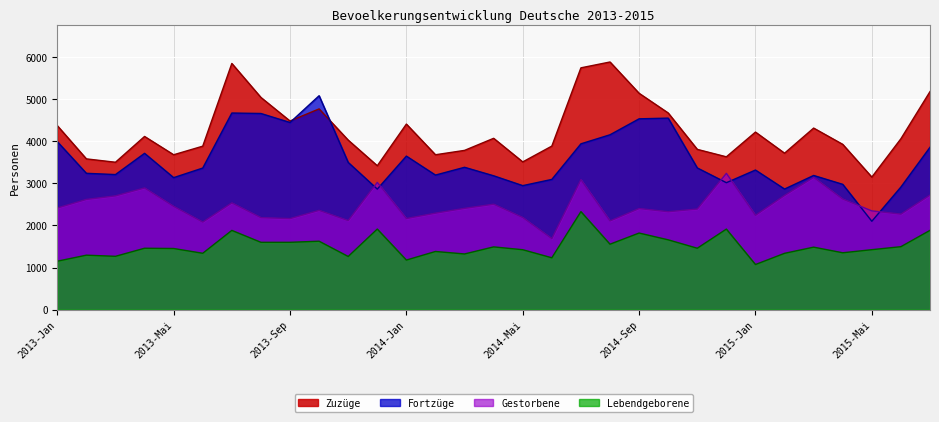

What is the minimum value for Fortzuege?

2100